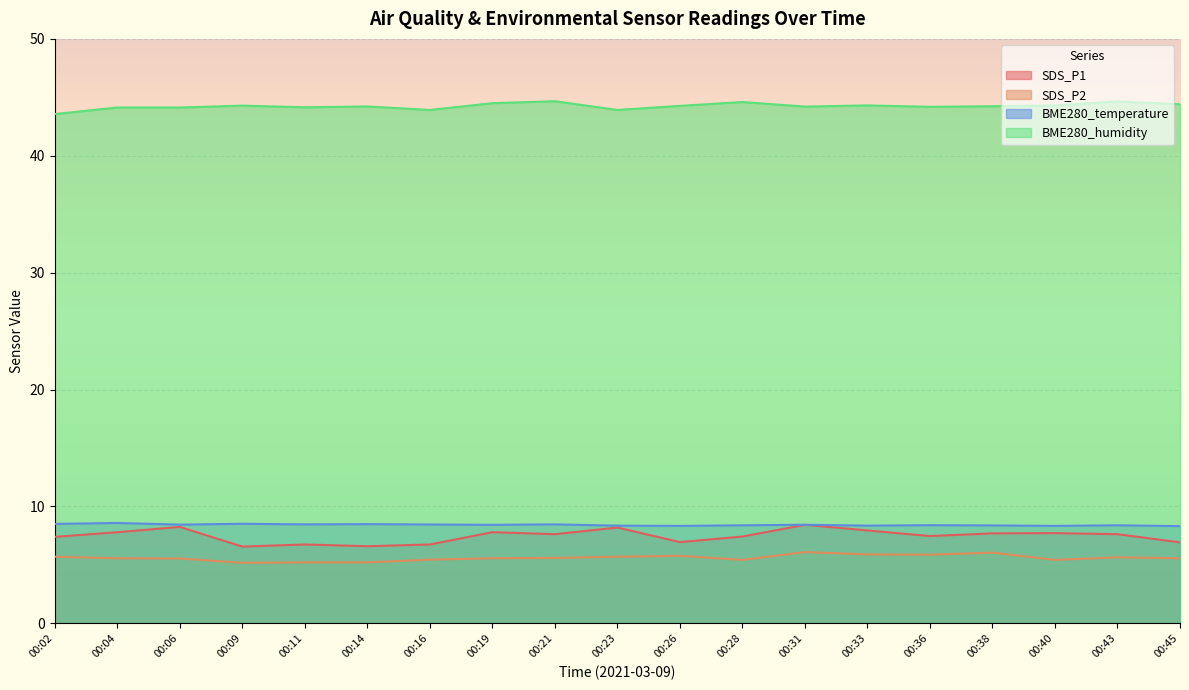

Reading right to left, list all the values displayed in this chart.

SDS_P1: 6.9	7.6	7.7	7.7	7.5	8.0	8.4	7.4	7.0	8.2	7.6	7.8	6.8	6.6	6.8	6.6	8.2	7.8	7.4
SDS_P2: 5.6	5.7	5.4	6.0	5.9	5.9	6.1	5.4	5.8	5.7	5.6	5.6	5.5	5.2	5.2	5.2	5.5	5.6	5.7
BME280_temperature: 8.3	8.4	8.3	8.4	8.4	8.4	8.4	8.4	8.3	8.4	8.5	8.4	8.5	8.5	8.5	8.5	8.4	8.6	8.5
BME280_humidity: 44.4	44.6	44.3	44.2	44.2	44.3	44.2	44.6	44.3	43.9	44.7	44.5	43.9	44.2	44.1	44.3	44.1	44.1	43.6